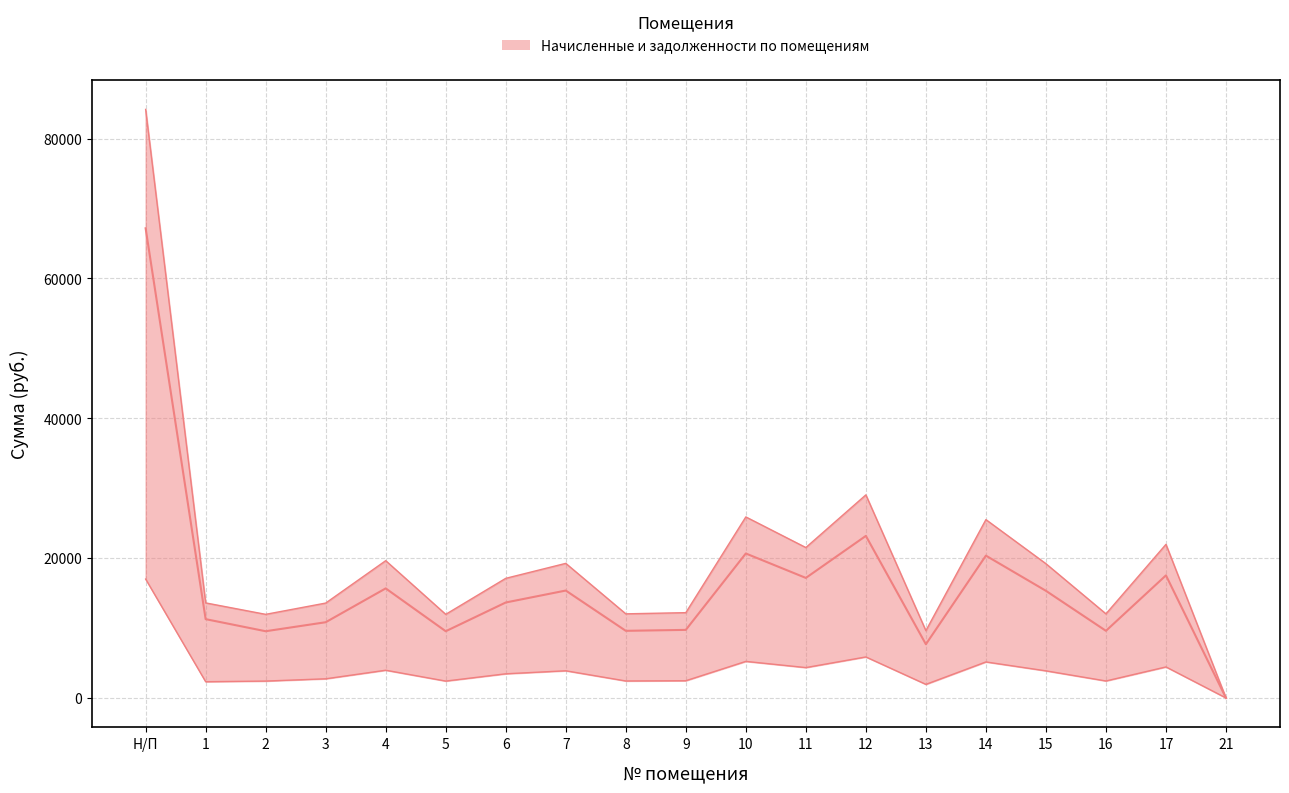

Reading left to right, list all the values displayed in this chart.

задолженность (взнос): Н/П=67161.6	1=11270.4	2=9542.4	3=10828.8	4=15667.2	5=9542.4	6=13651.2	7=15360.0	8=9600.0	9=9734.4	10=20659.2	11=17164.8	12=23174.4	13=7680.0	14=20352.0	15=15321.6	16=9600.0	17=17529.6	21=0.0
начислено: Н/П=17000.3	1=2323.5	2=2415.4	3=2741.0	4=3965.8	5=2415.4	6=3455.5	7=3888.0	8=2430.0	9=2464.0	10=5229.4	11=4344.8	12=5866.0	13=1944.0	14=5151.6	15=3878.3	16=2430.0	17=4437.2	21=0.0
задолженность (пени): Н/П=84161.9	1=13593.9	2=11957.8	3=13569.8	4=19633.0	5=11957.8	6=17106.7	7=19248.0	8=12030.0	9=12198.4	10=25888.6	11=21509.6	12=29040.4	13=9624.0	14=25503.6	15=19199.9	16=12030.0	17=21966.8	21=0.0